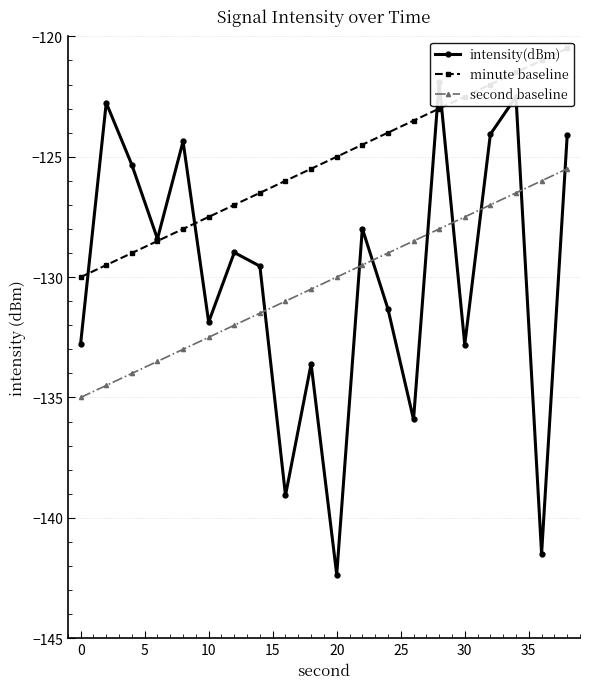

What is the minimum value for second baseline?

-135.0